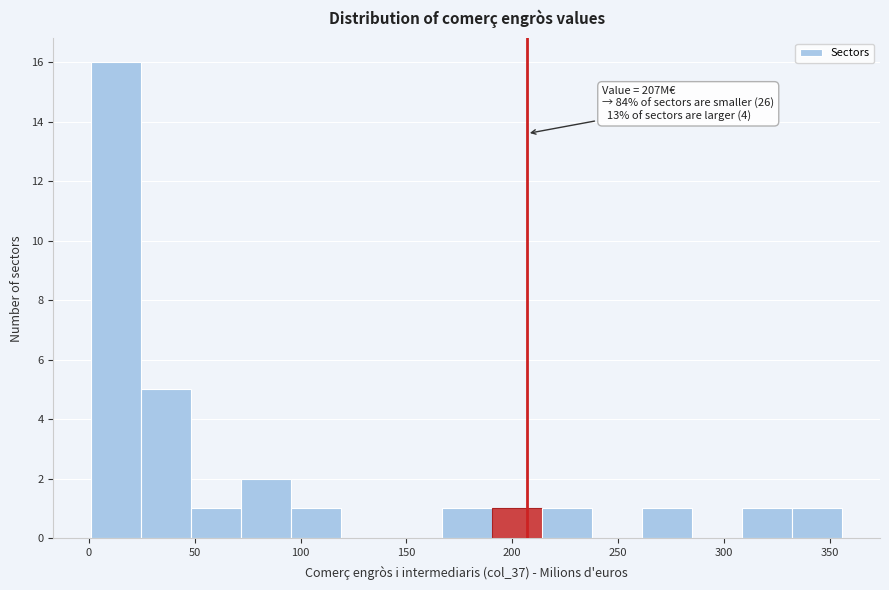

Which range on the x-axis has the tallest bar?

0 to 25